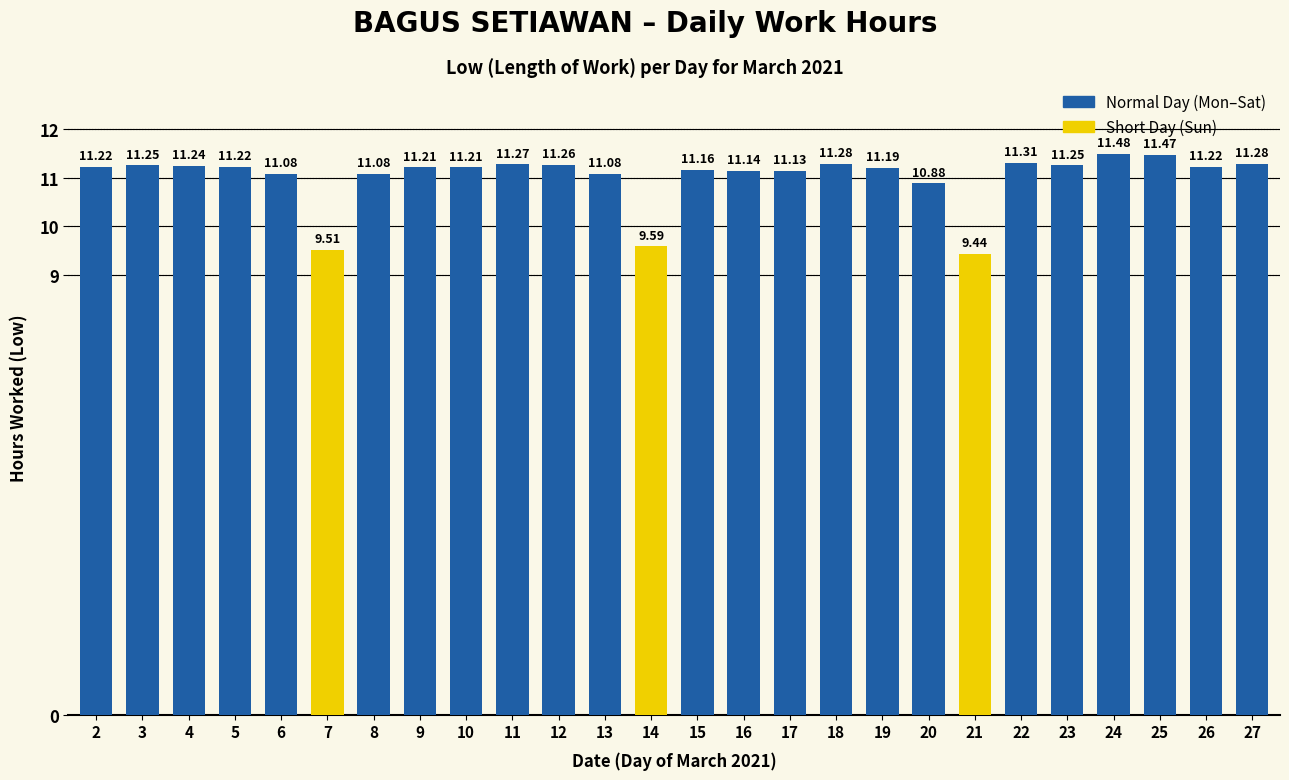

The value at 14 is 9.6. True or false?

True